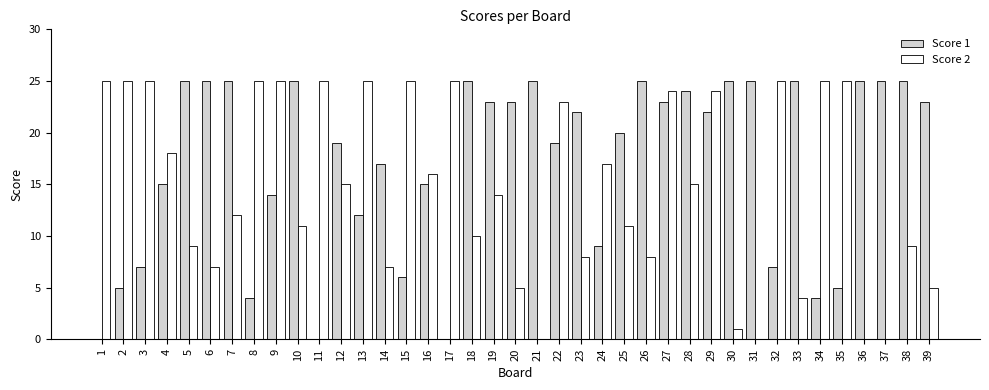

Where is Score 2 nearest to the value 12?

7